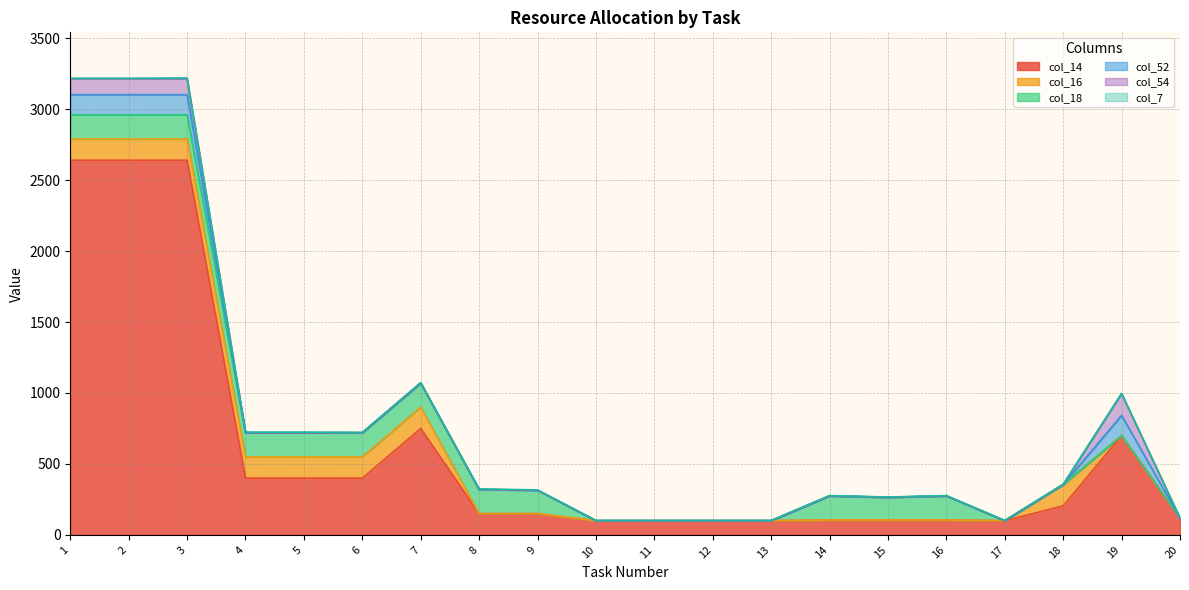

What is the value of the col_16 point at the 5th from the left?

150